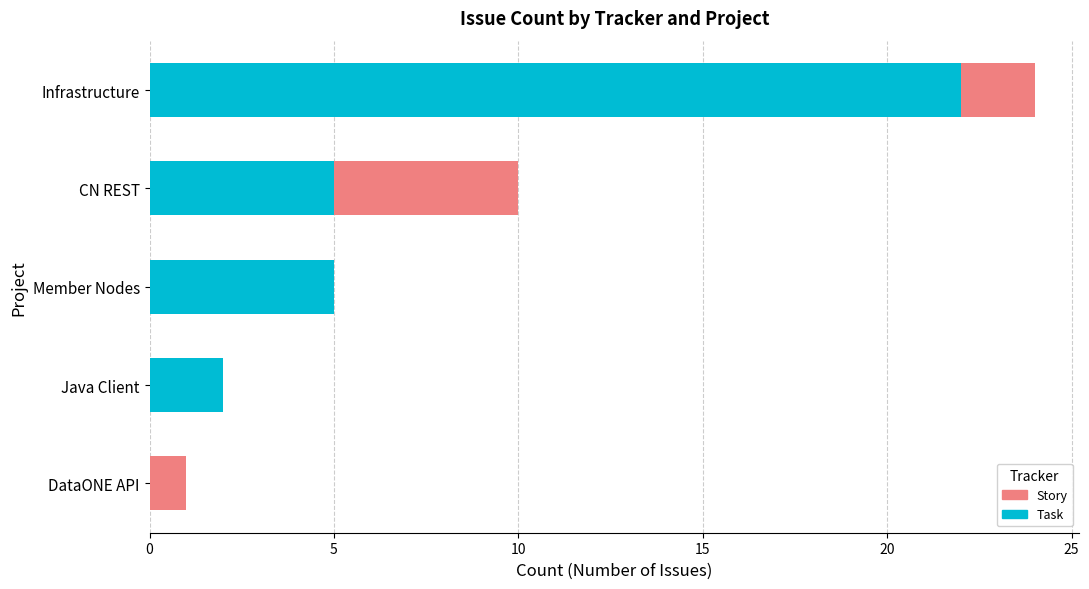

At which category is the sum across all series the highest?

Infrastructure